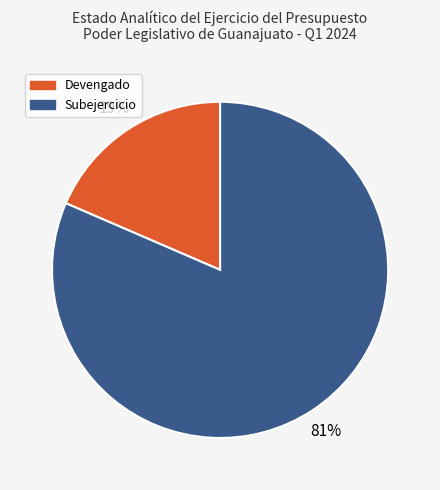

What is the largest slice in the pie chart?

Subejercicio